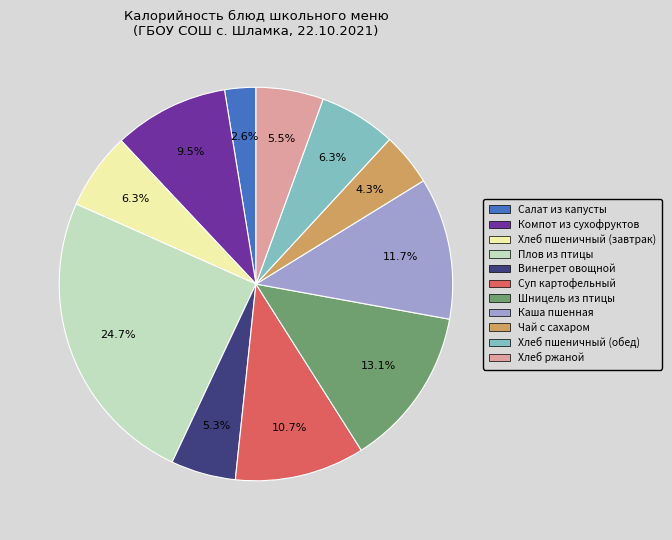

How many slices are in this pie chart?

11